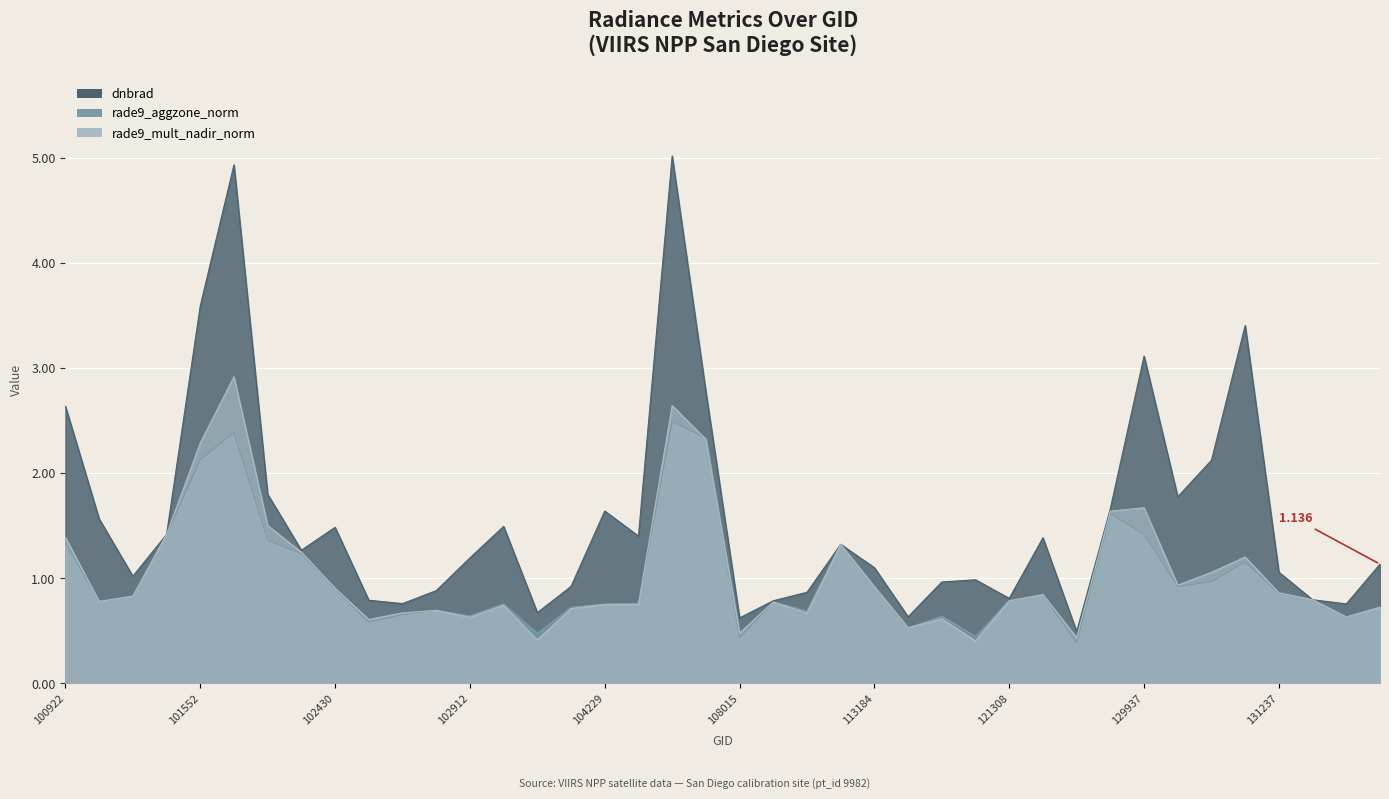

What is the difference between the second highest and second lowest values in the dnbrad series?

4.3